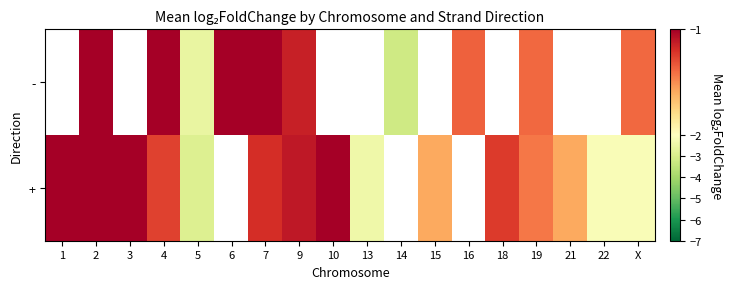

True or false: + has a value of -3.1 at X.

False